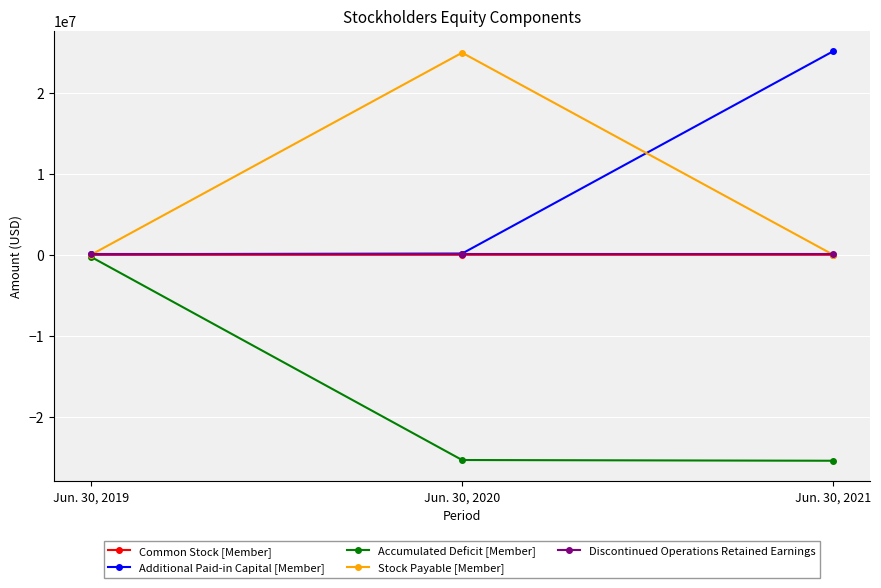

What is the greatest value displayed?

25189755